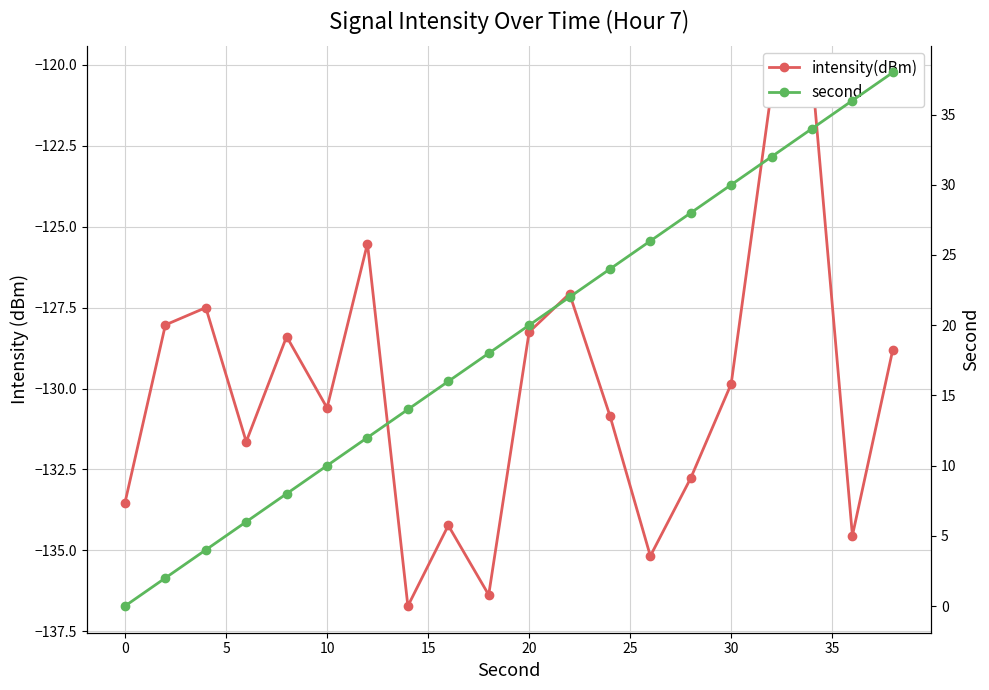

Which series has the largest range (max minus min)?

second